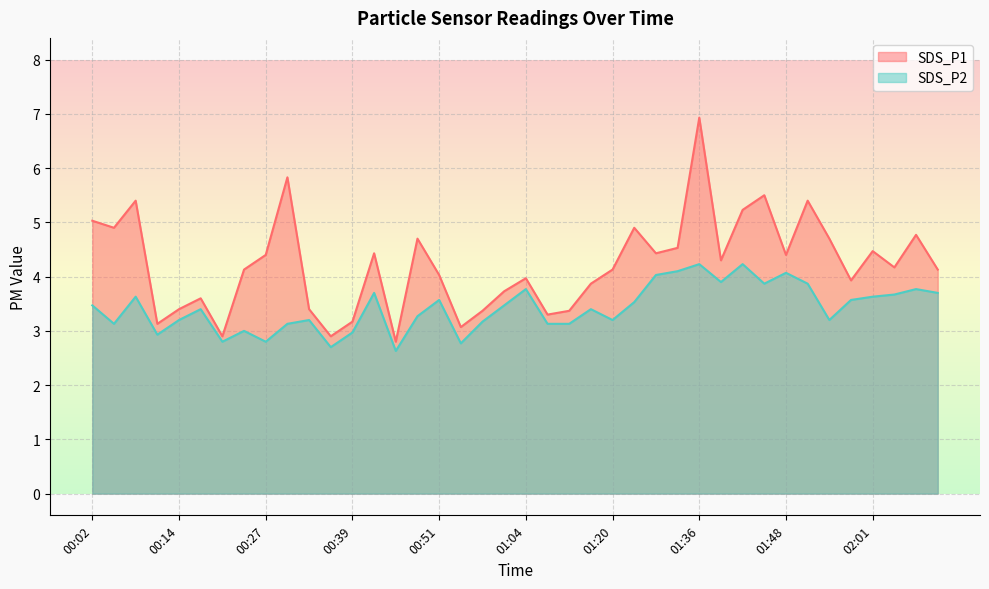

At which category is the sum across all series the highest?

01:36